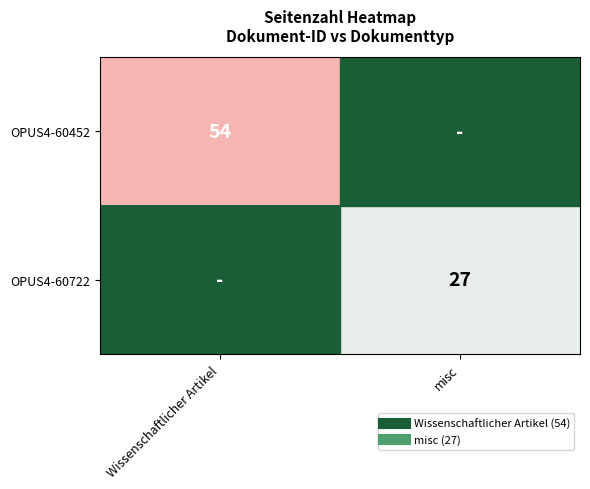

Is the value of OPUS4-60722 at Wissenschaftlicher Artikel greater than the value of OPUS4-60452 at misc?

No